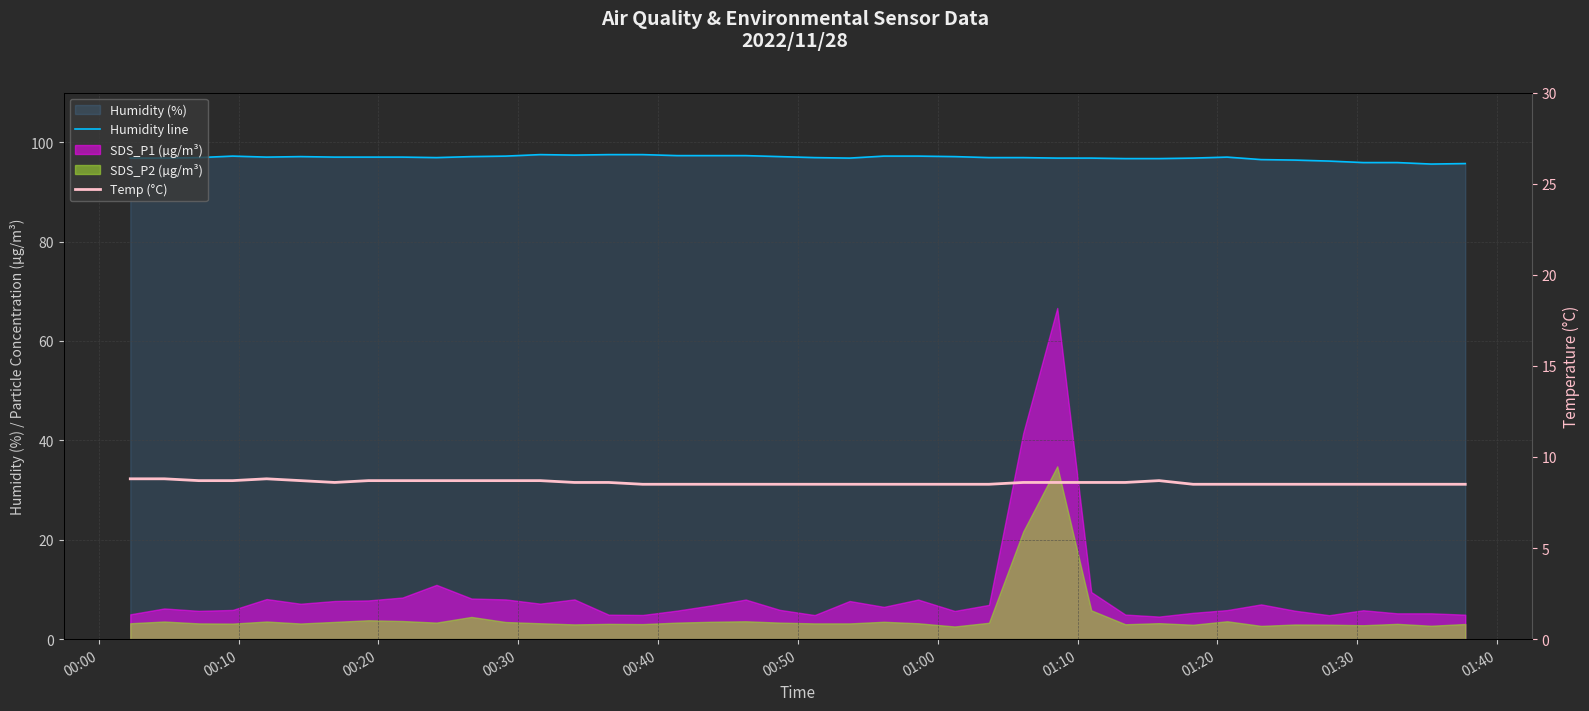

How many lines are shown in the chart?

2